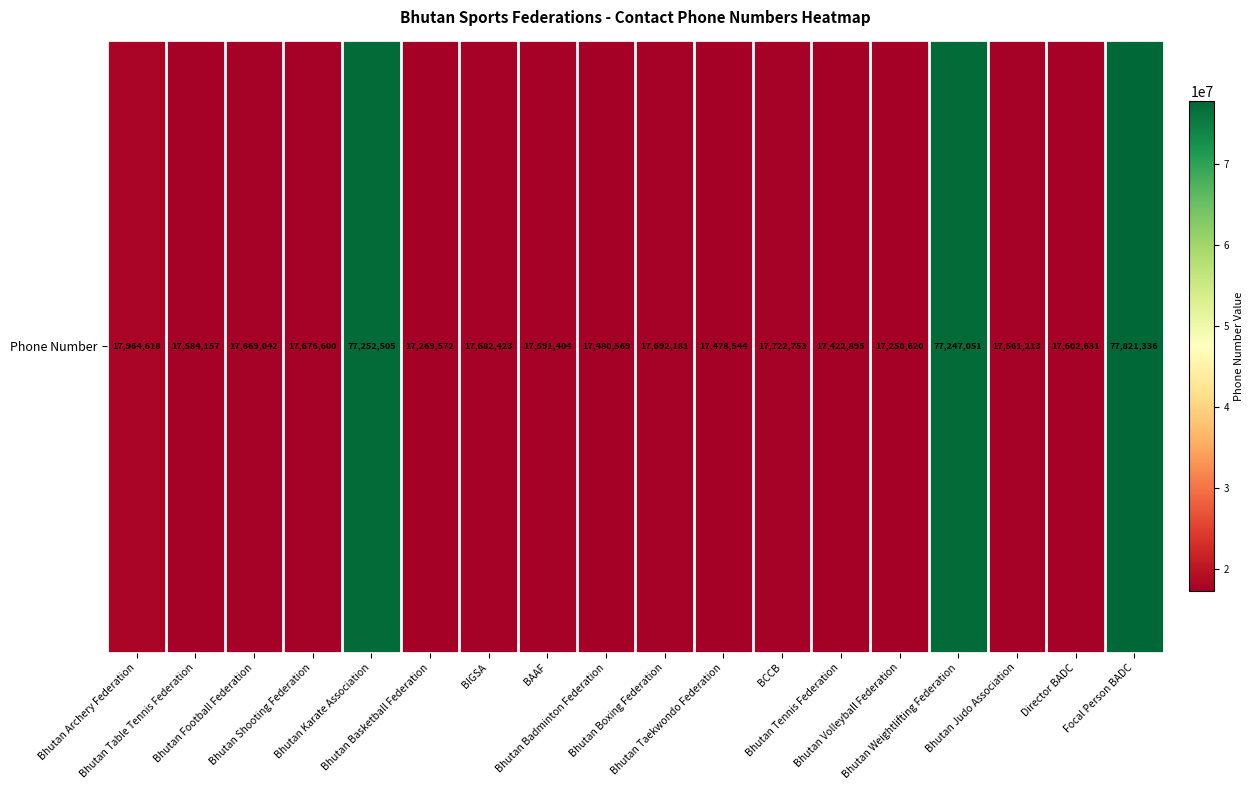

What is the change in value from Bhutan Archery Federation to BAAF?

-373214